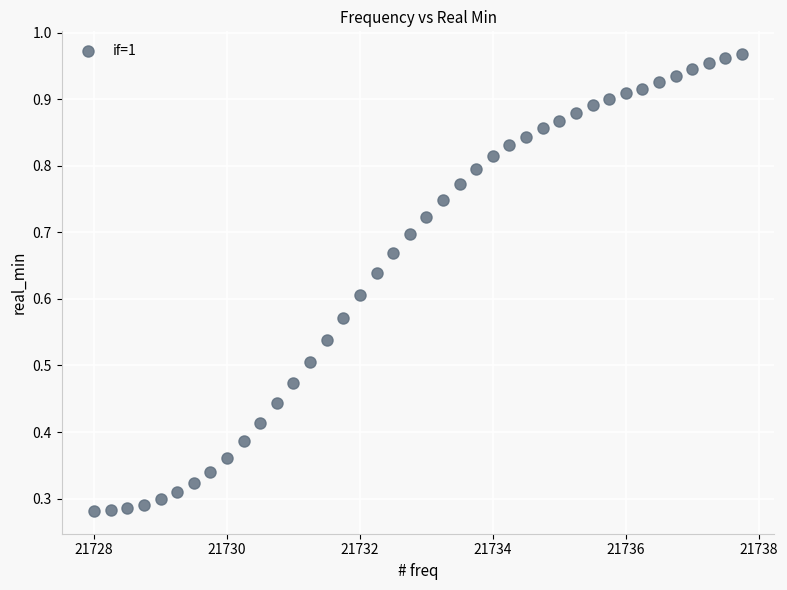

What is the range of X values (max minus min)?

9.8